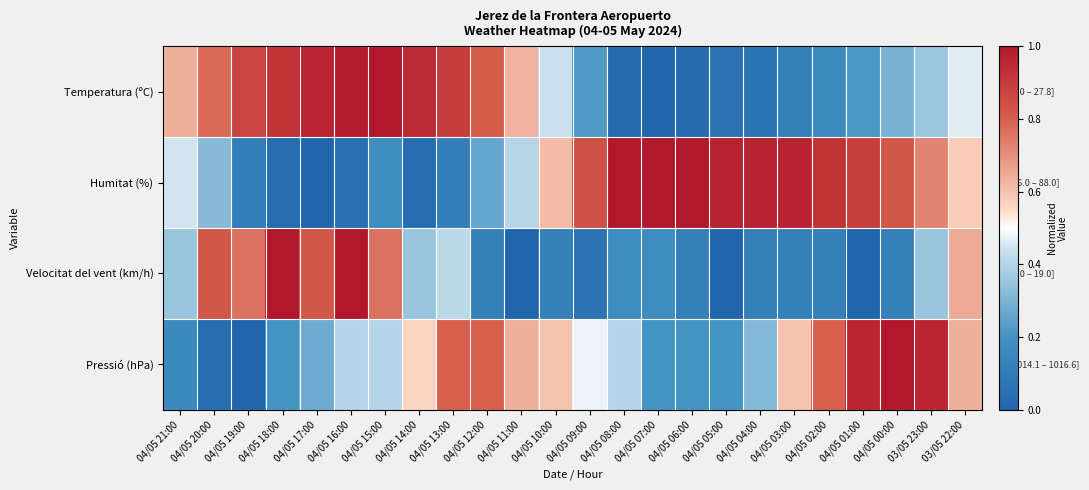

What is the greatest value displayed?

1.0